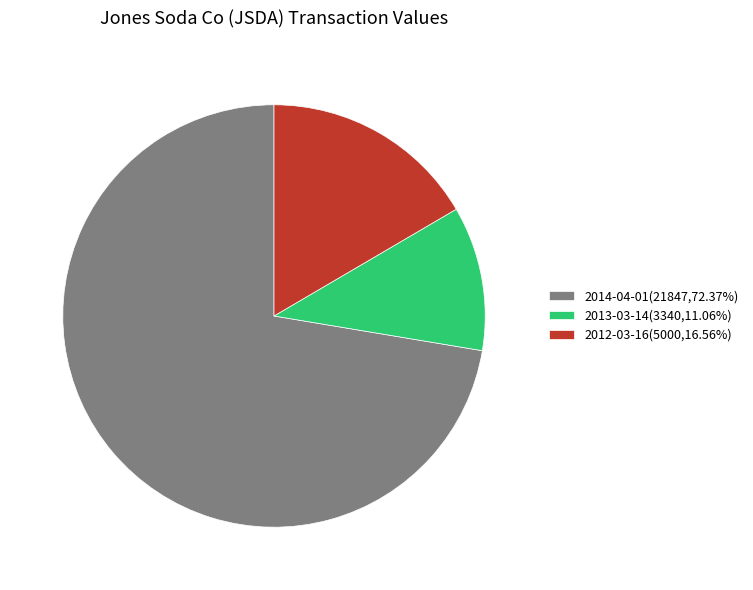

What is the ratio of the value at 2014-04-01(21847,72.37%) to the value at 2013-03-14(3340,11.06%)?

6.5